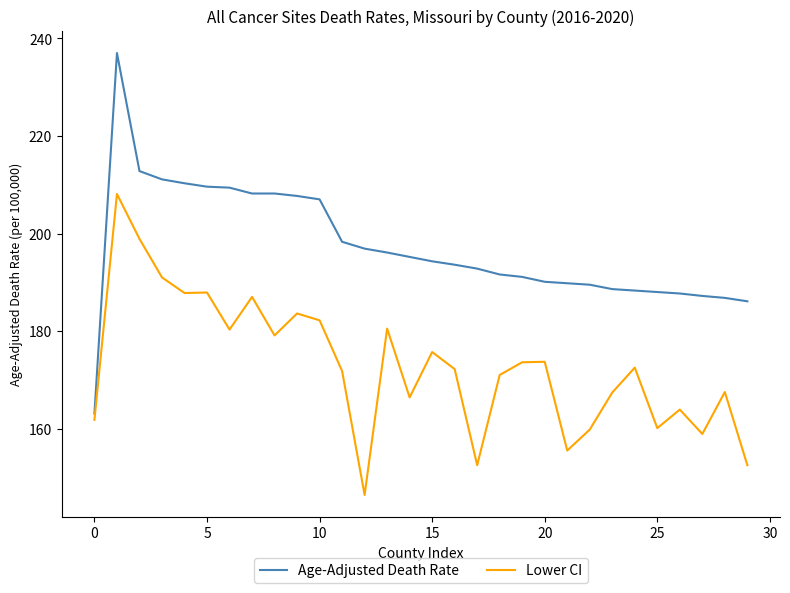

Rank the series by their average value, from highest to lowest.

Age-Adjusted Death Rate, Lower CI